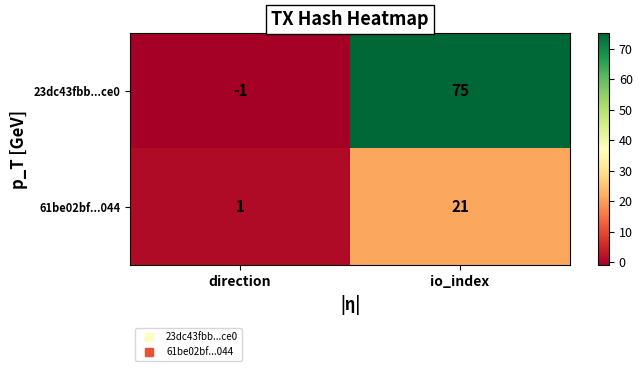

Which series has the widest spread of values?

23dc43fbb...ce0